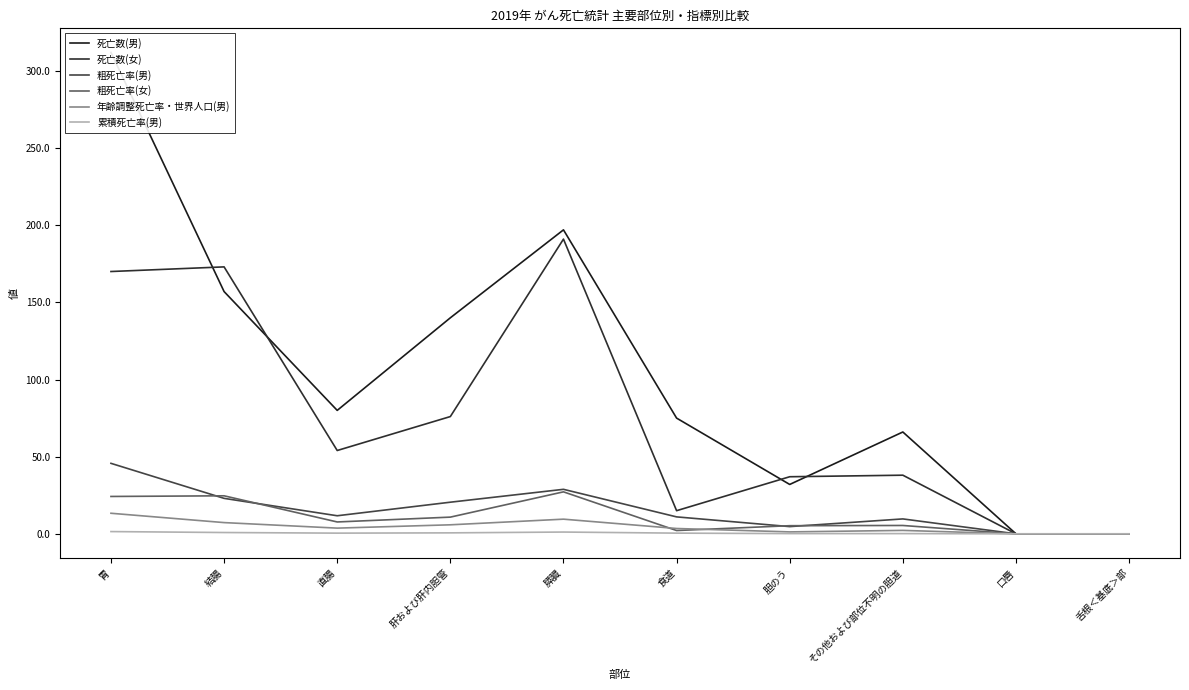

How many values in the 死亡数(女) series are below 54?

5